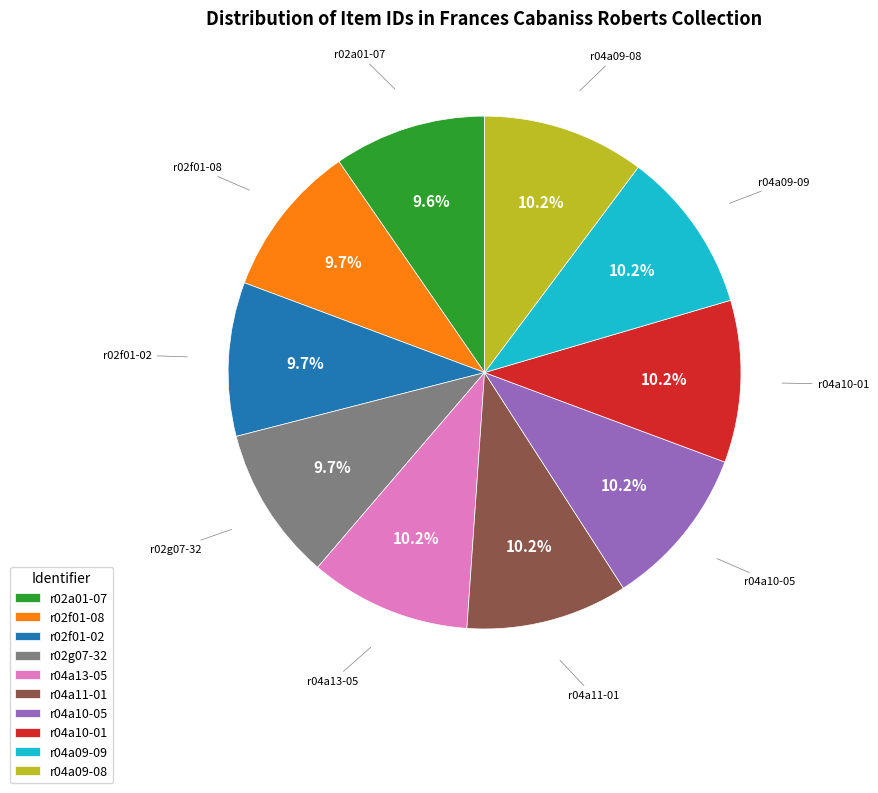

Approximately how many times larger is the value at r04a11-01 compared to r04a10-05?

1.0